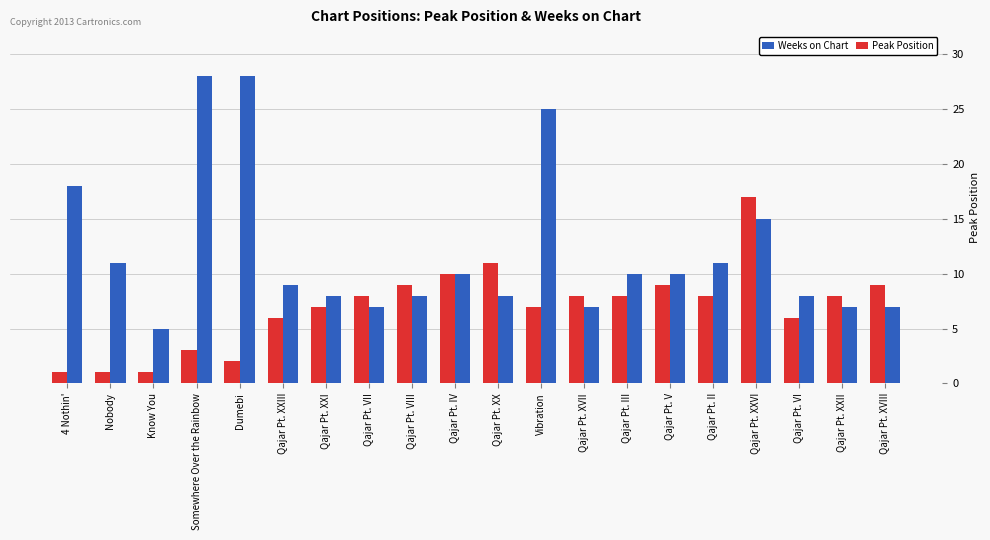

Rank the series by their maximum value, from highest to lowest.

Weeks on Chart, Peak Position